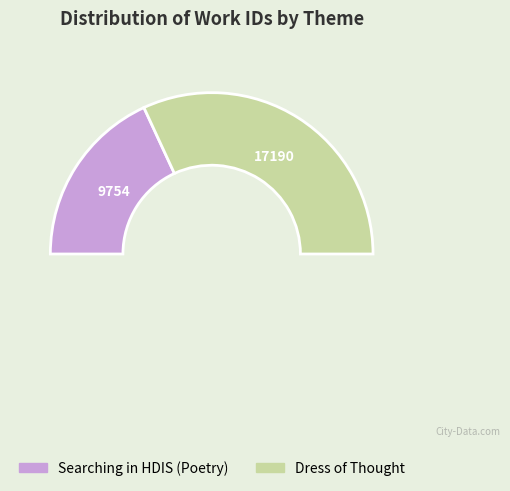

The Dress of Thought slice represents 64% of the pie. True or false?

True